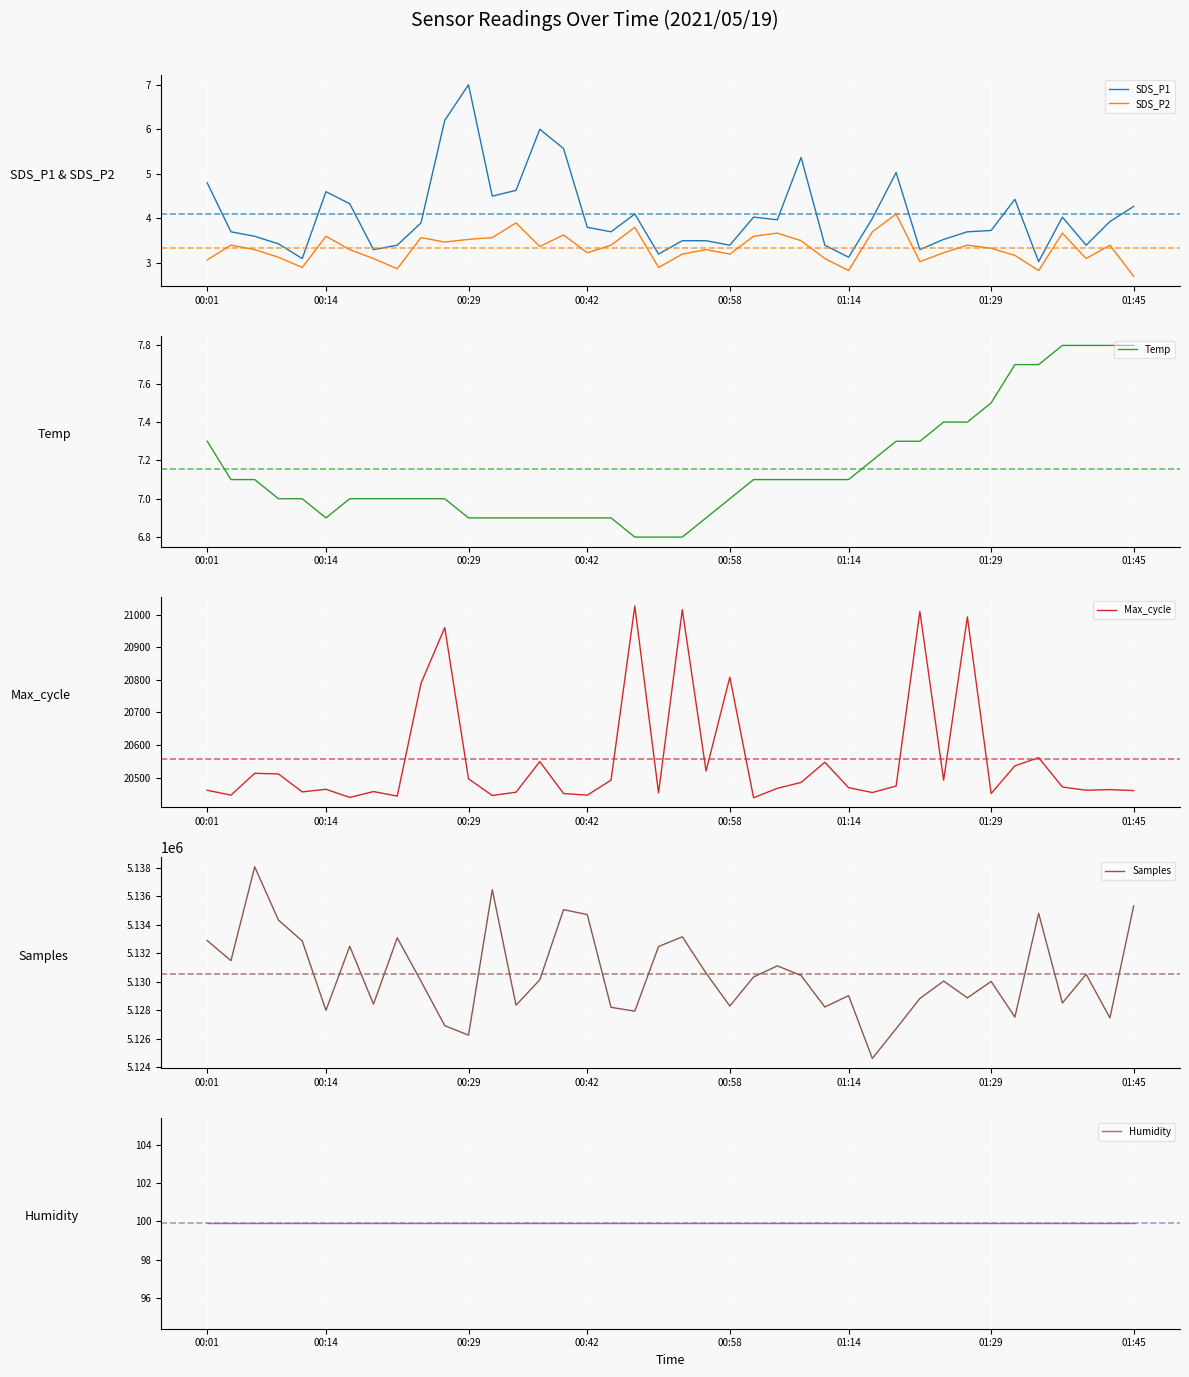

True or false: SDS_P1 and Samples intersect in this chart.

False